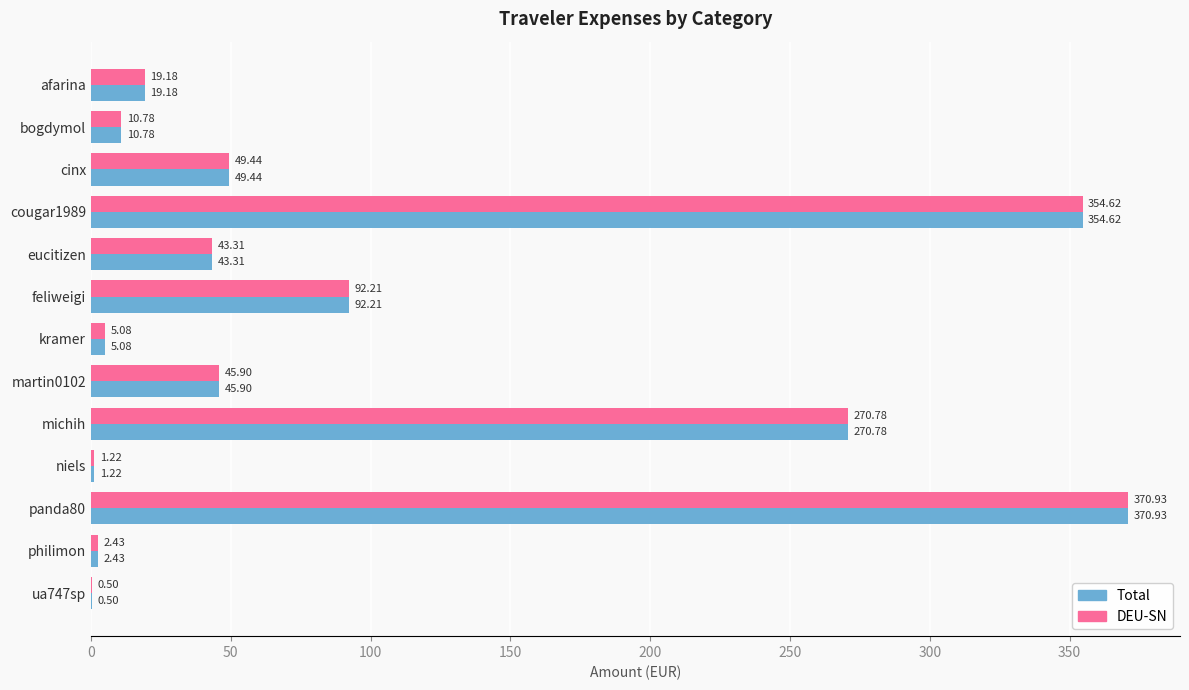

At which label does Total reach its peak?

panda80